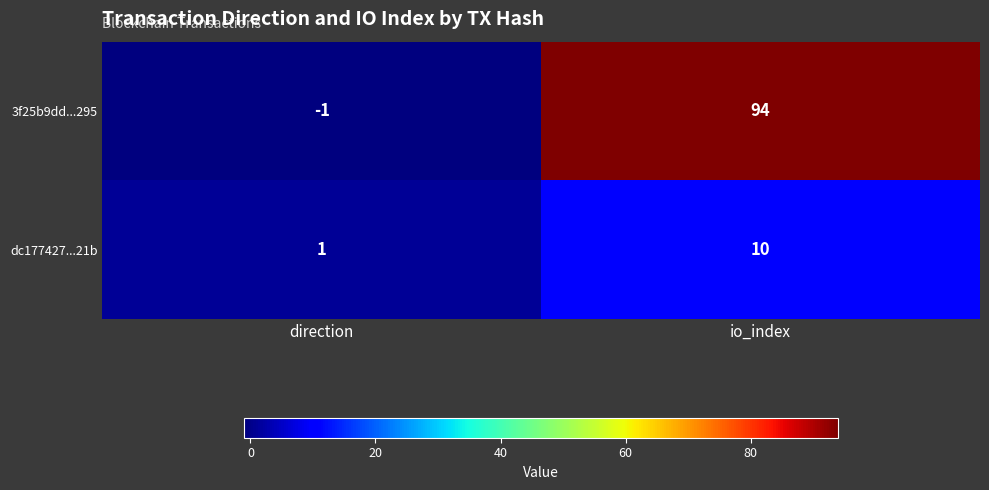

Rank the series at direction from highest to lowest value.

dc177427...21b, 3f25b9dd...295